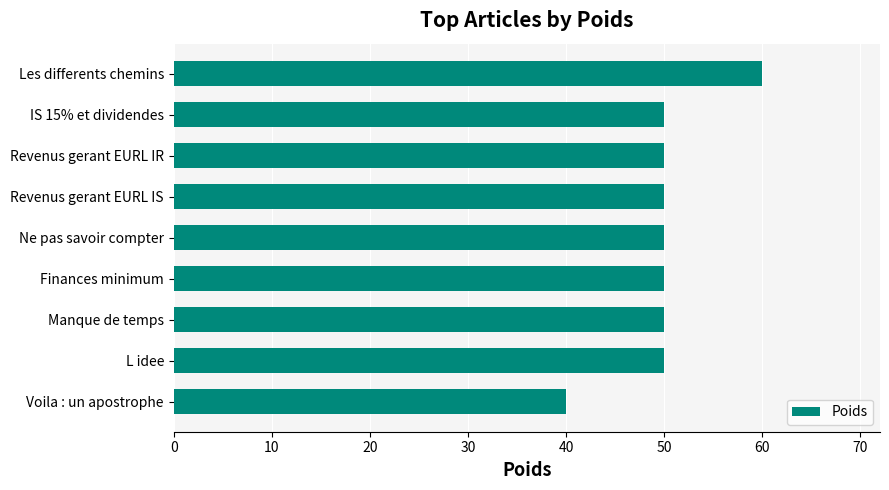

Between Revenus gerant EURL IR and Voila : un apostrophe, which is larger?

Revenus gerant EURL IR